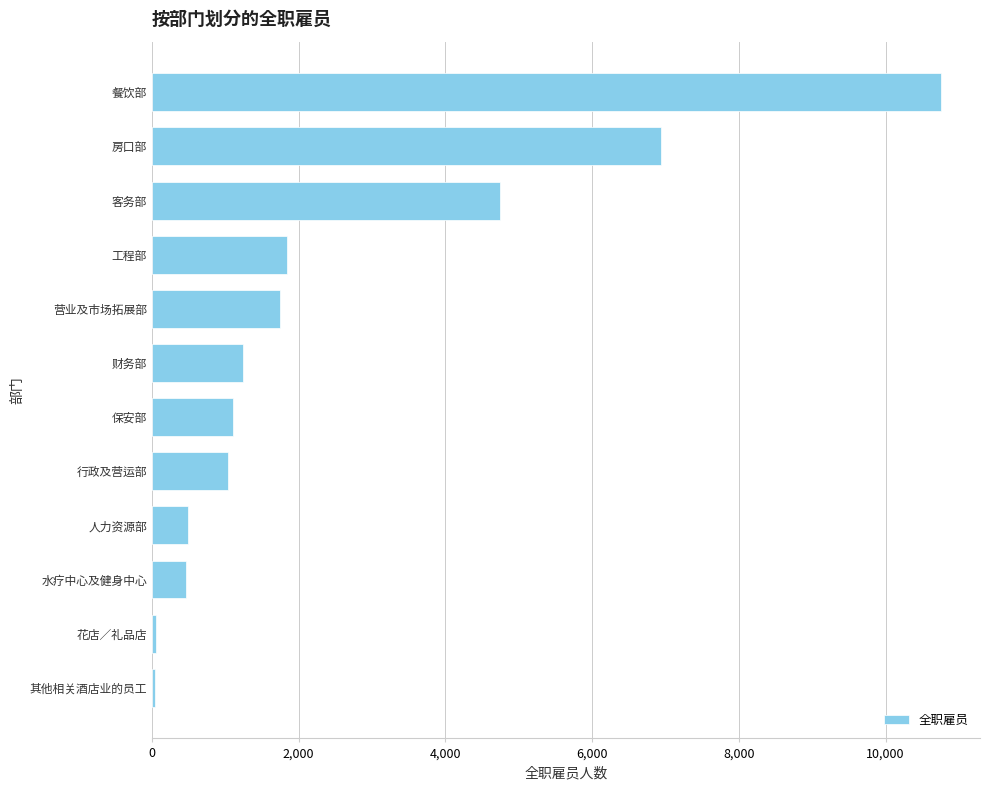

What is the sum of all values?

30451